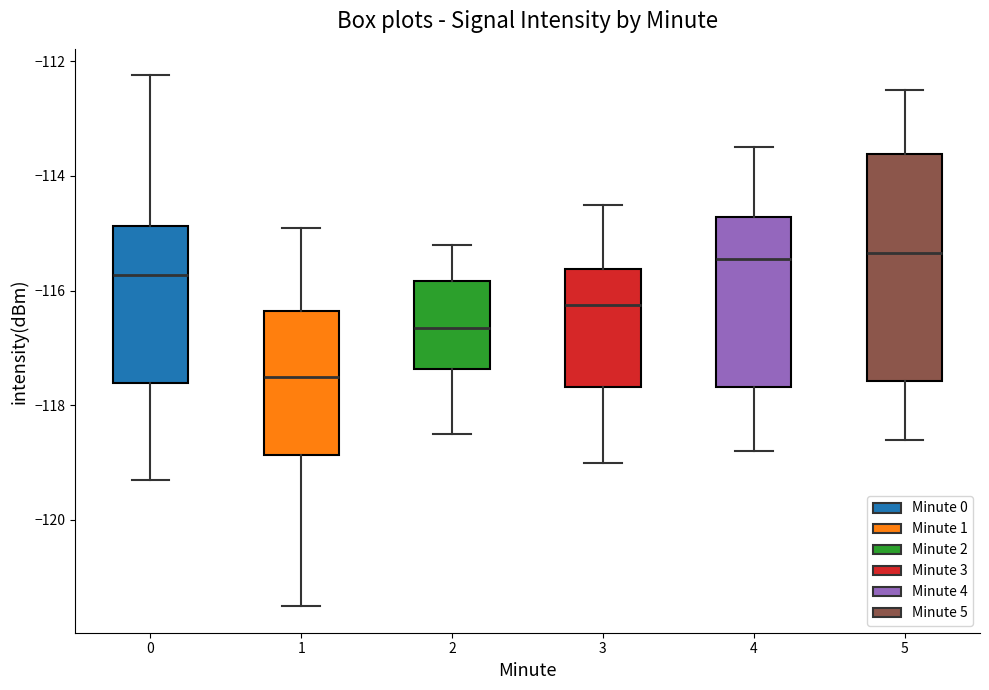

Reading left to right, read every box against the y-axis: the position of its median line, the range the box covers, and the ends of its whiskers. The values are not printed on the chart, so give them approximately, as read against the axis.

0: median -115.8, box -117.6 to -114.8, whiskers -119.4 to -112.2
1: median -117.4, box -118.8 to -116.4, whiskers -121.6 to -115.0
2: median -116.6, box -117.4 to -115.8, whiskers -118.4 to -115.2
3: median -116.2, box -117.6 to -115.6, whiskers -119.0 to -114.4
4: median -115.4, box -117.6 to -114.8, whiskers -118.8 to -113.4
5: median -115.4, box -117.6 to -113.6, whiskers -118.6 to -112.4